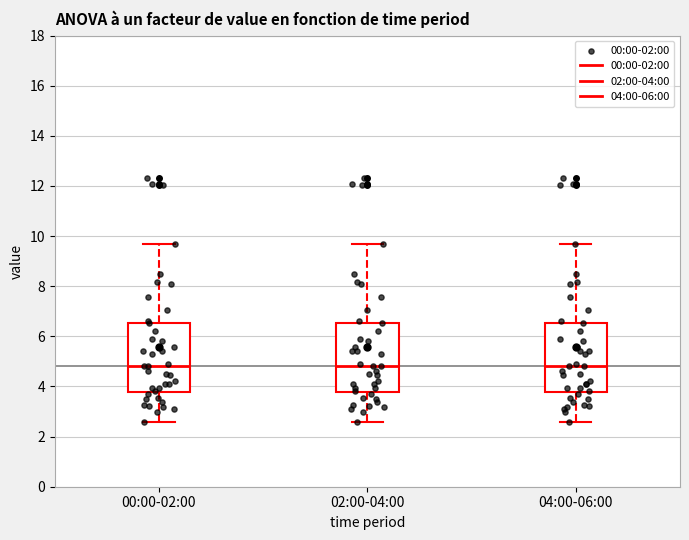

Reading left to right, transcribe this box plot: for each box, give where its median line is, the range the box spans, and where its two whiskers end, as read against the y-axis. The values are not printed on the chart, so give them approximately, as read against the axis.

00:00-02:00: median 4.8, box 3.8 to 6.6, whiskers 2.6 to 9.6
02:00-04:00: median 4.8, box 3.8 to 6.6, whiskers 2.6 to 9.6
04:00-06:00: median 4.8, box 3.8 to 6.6, whiskers 2.6 to 9.6